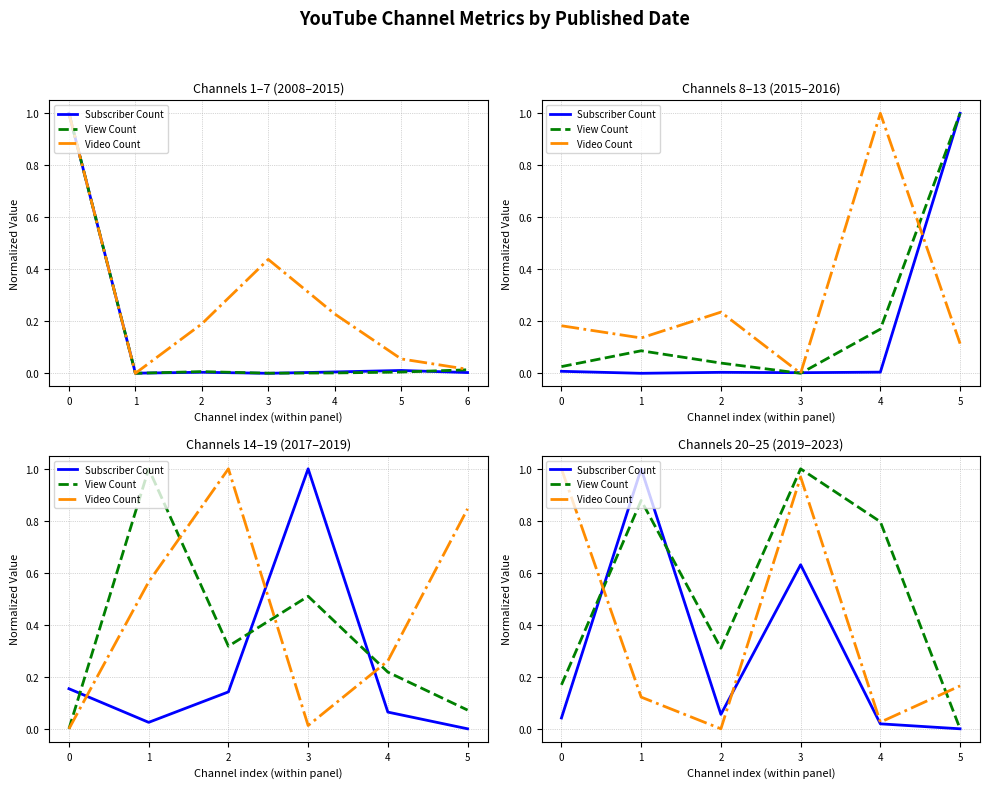

Does the chart display data point markers on the line(s)?

No